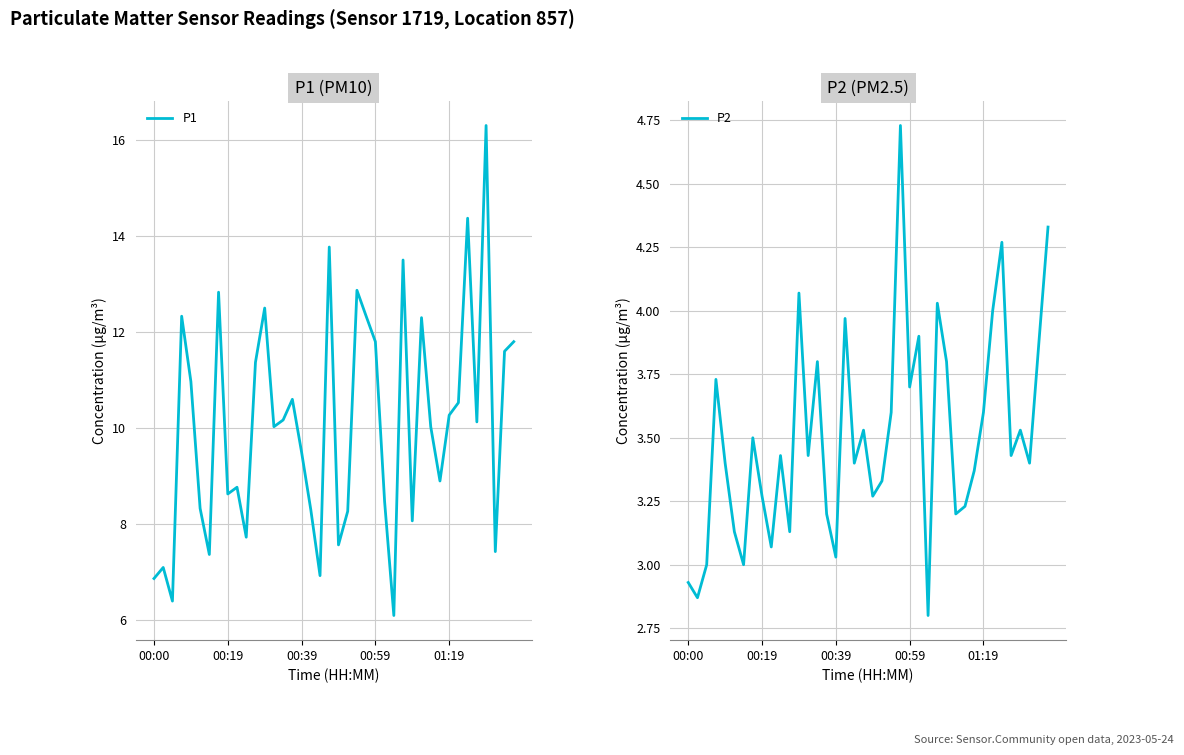

What is the lowest value of the P1 series?

6.1